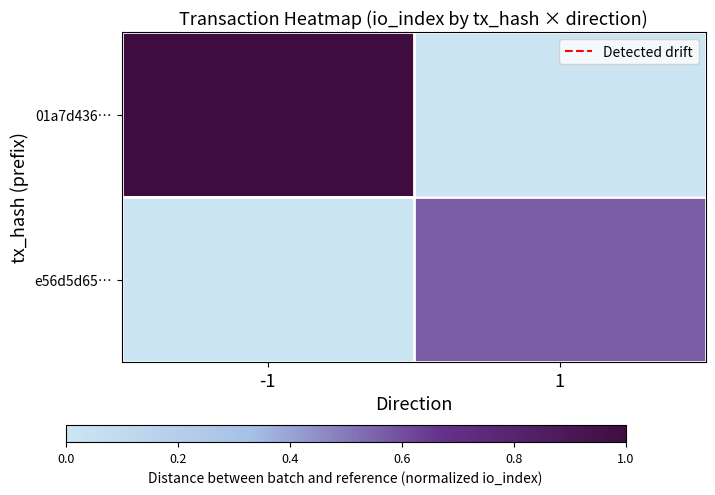

Reading left to right, transcribe all the data shown in this chart.

01a7d436…: -1=1.0	1=0.0
e56d5d65…: -1=0.0	1=0.6